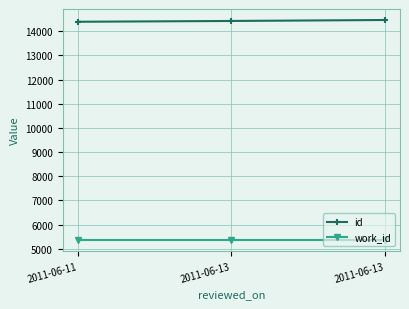

At which category is the sum across all series the highest?

2011-06-13